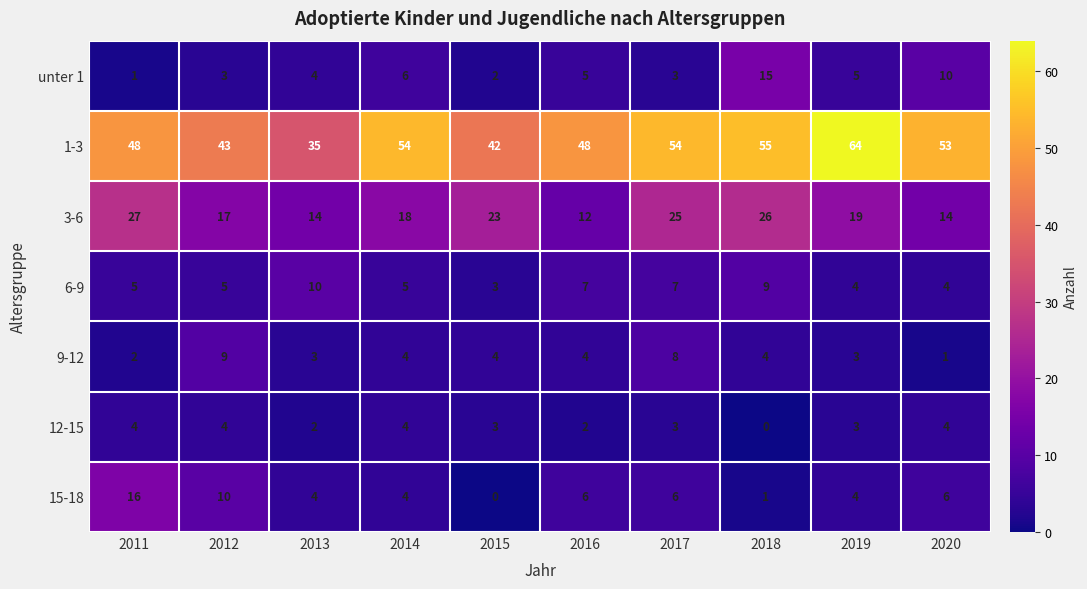

Count the number of data series in this chart.

7